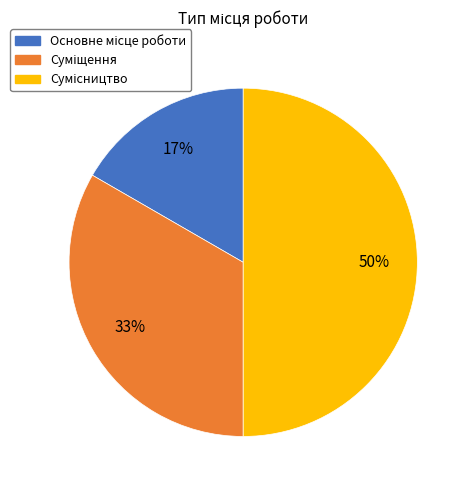

To the nearest percent, what is the average slice percentage?

33%